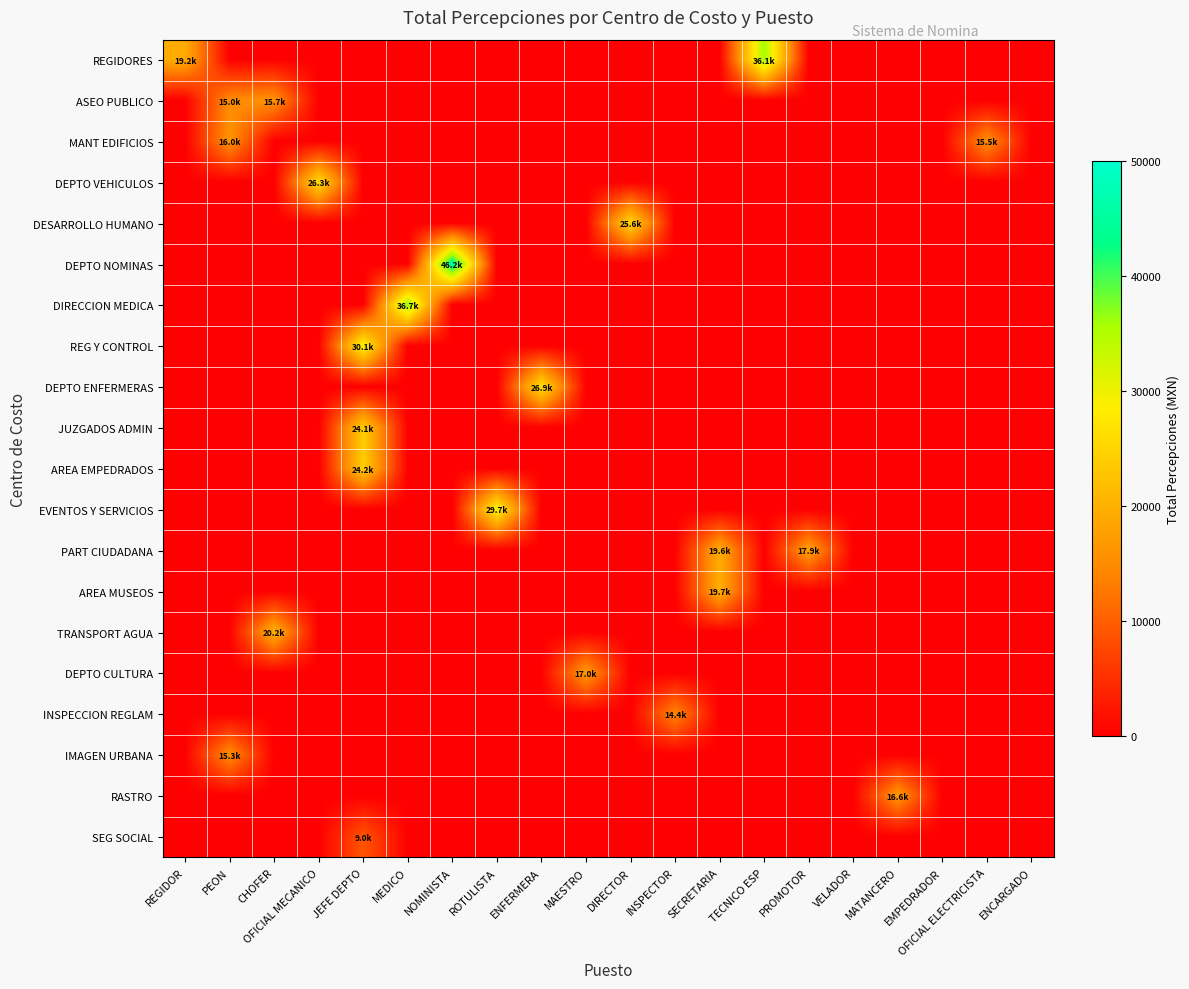

Between REGIDOR and MATANCERO, which is larger?

REGIDOR